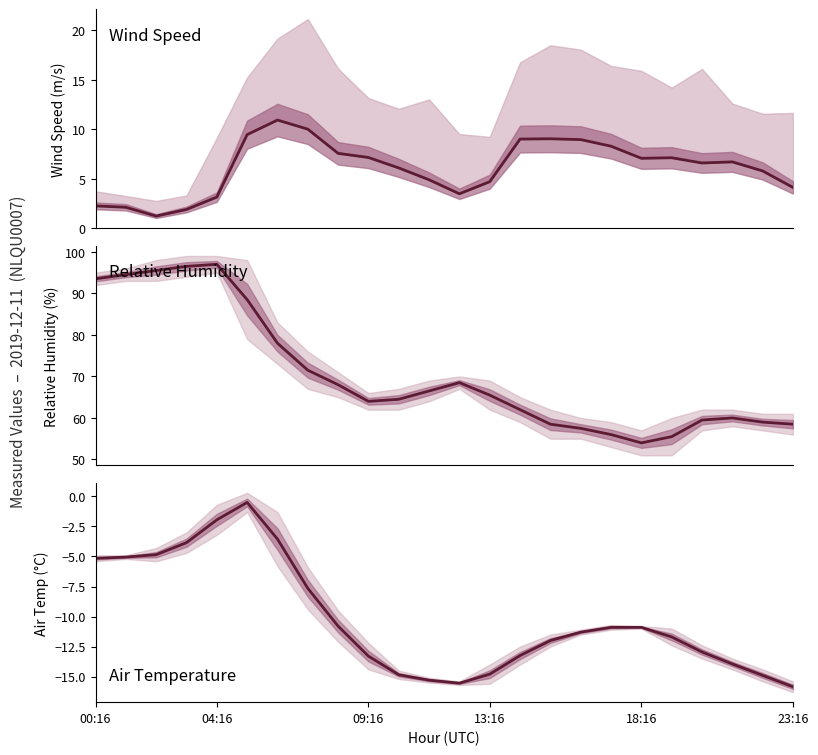

Where is WIND_SPEED nearest to the value 6?

10